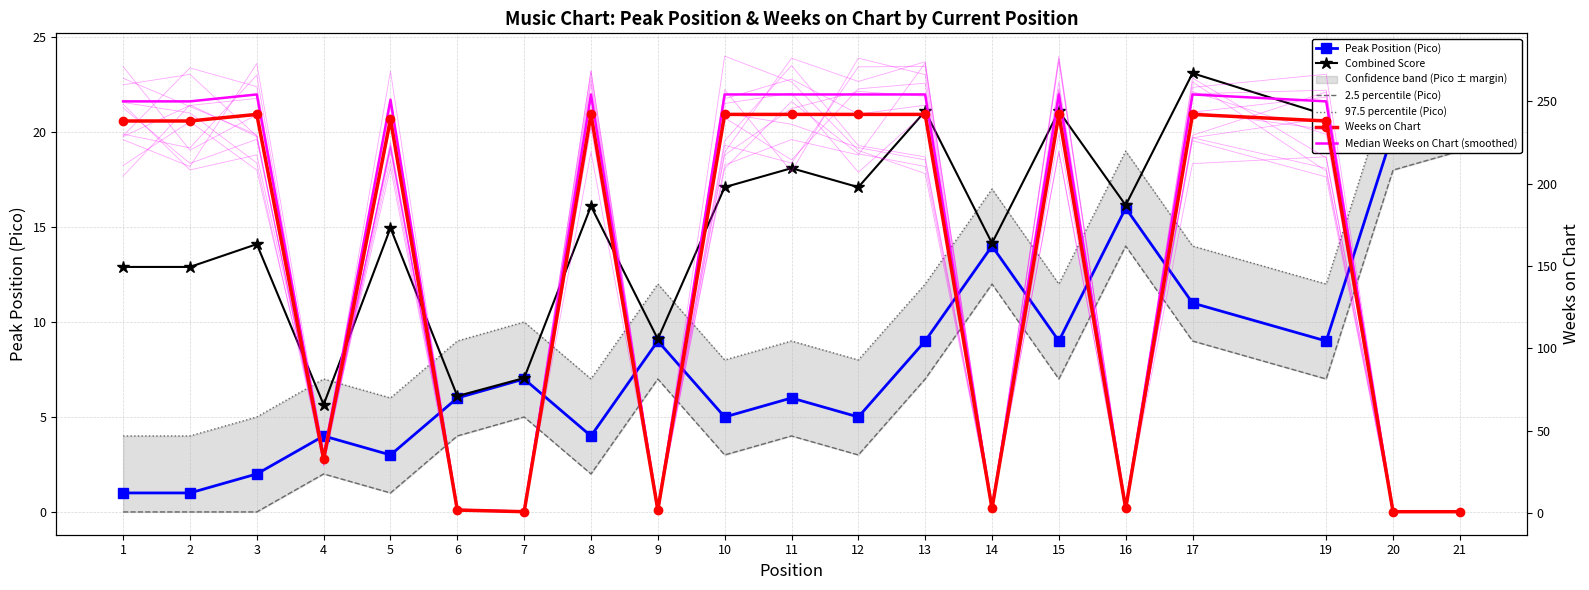

What is the total value across all series at 20?

83.1